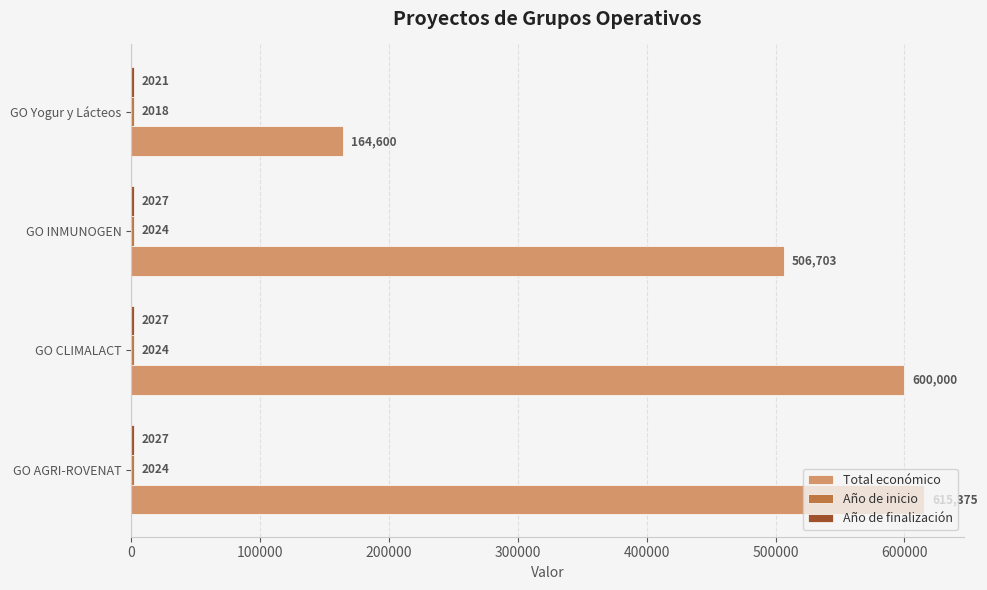

At which category is the sum across all series the highest?

GO AGRI-ROVENAT